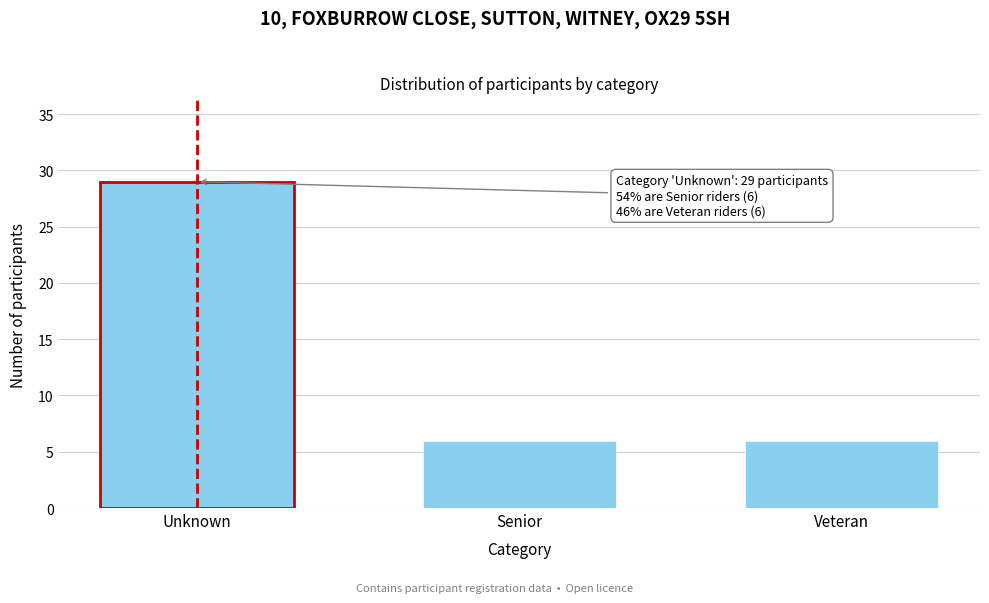

Reading left to right, what are all the values shown in this chart?

Unknown=29	Senior=6	Veteran=6